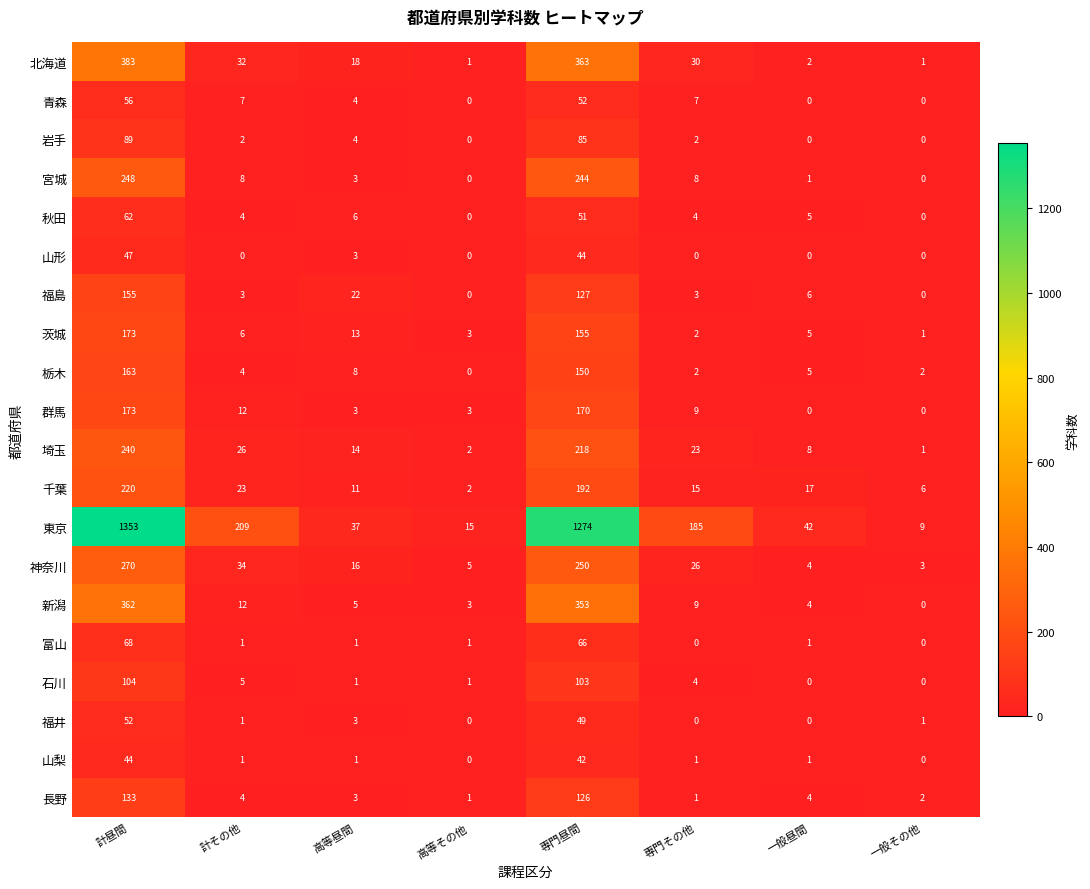

Rank the series at 専門昼間 from lowest to highest value.

山梨, 山形, 福井, 秋田, 青森, 富山, 岩手, 石川, 長野, 福島, 栃木, 茨城, 群馬, 千葉, 埼玉, 宮城, 神奈川, 新潟, 北海道, 東京